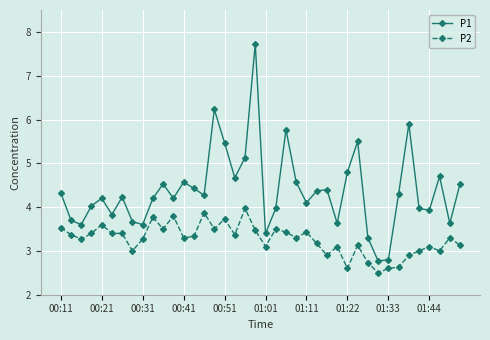

What is the smallest value displayed?

2.5